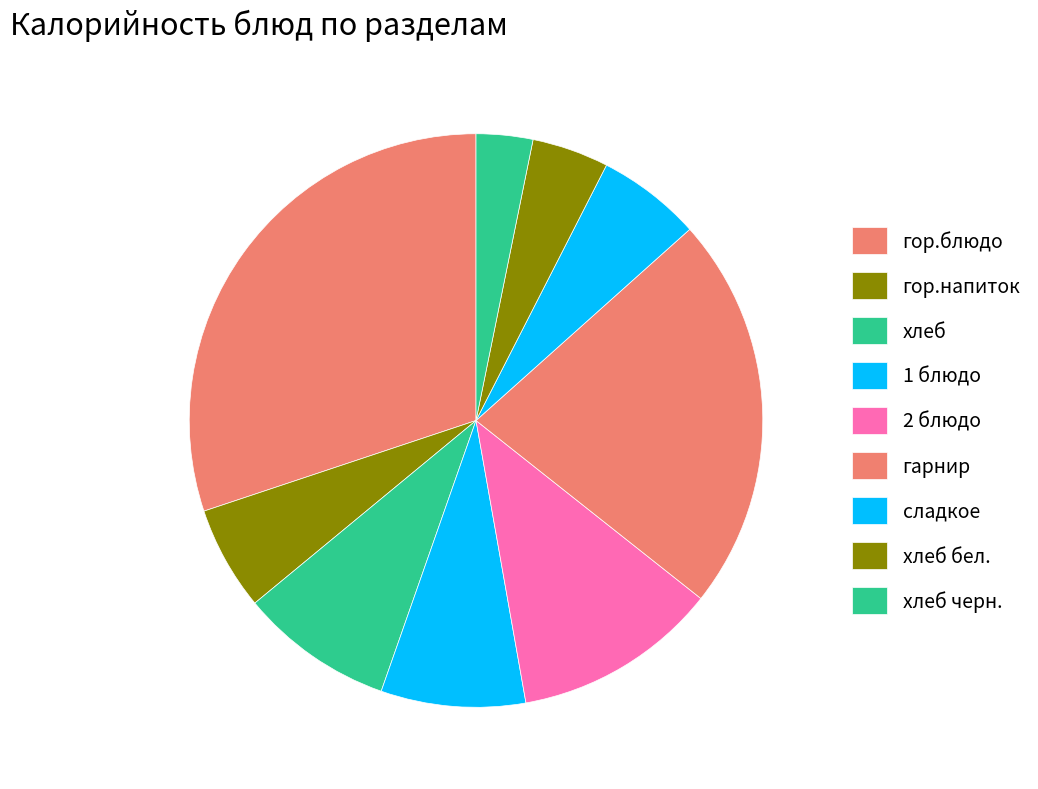

Between гор.напиток and хлеб, which is larger?

хлеб